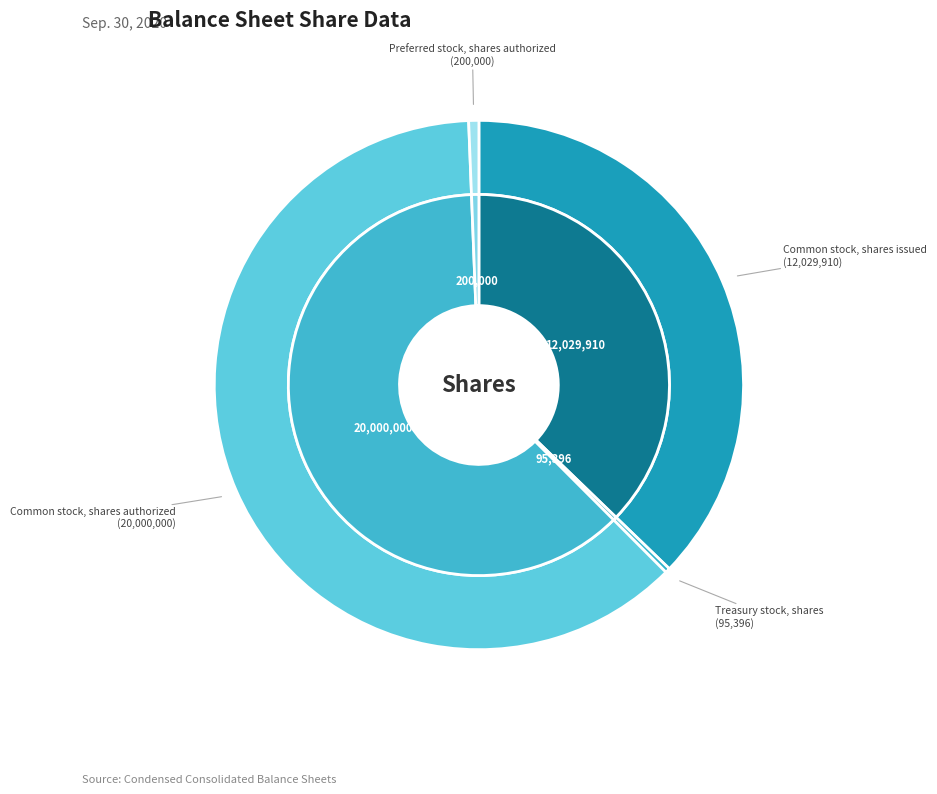

To the nearest percent, what is the difference between the largest and smallest slice percentages?

62%